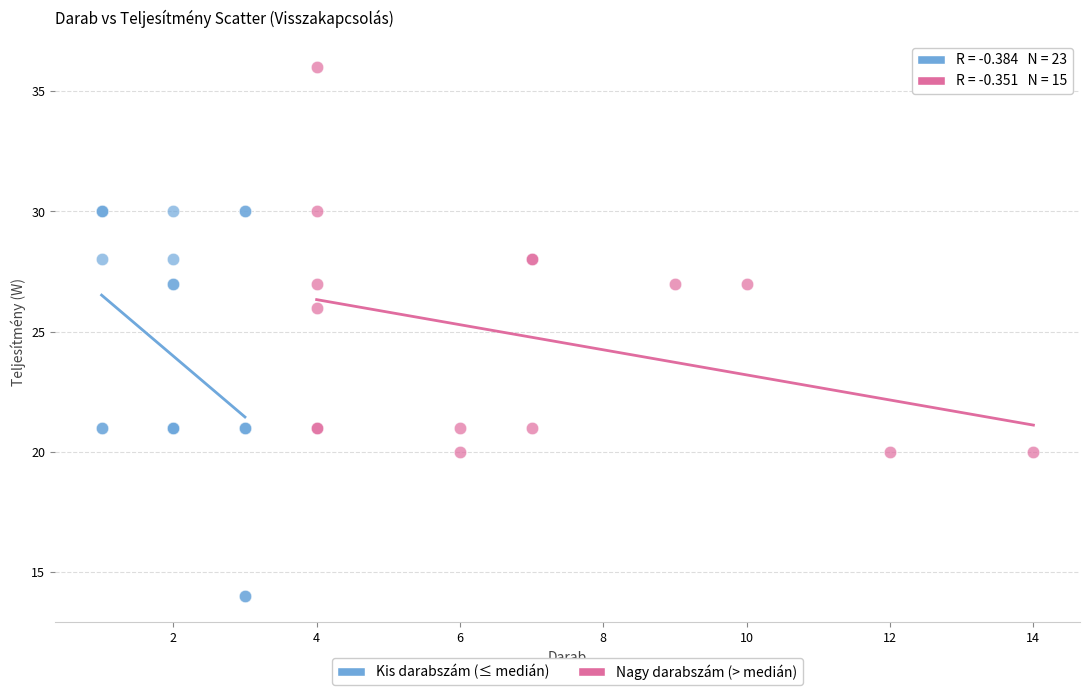

Which series reaches the maximum Y coordinate?

Nagy darabszám (> medián)